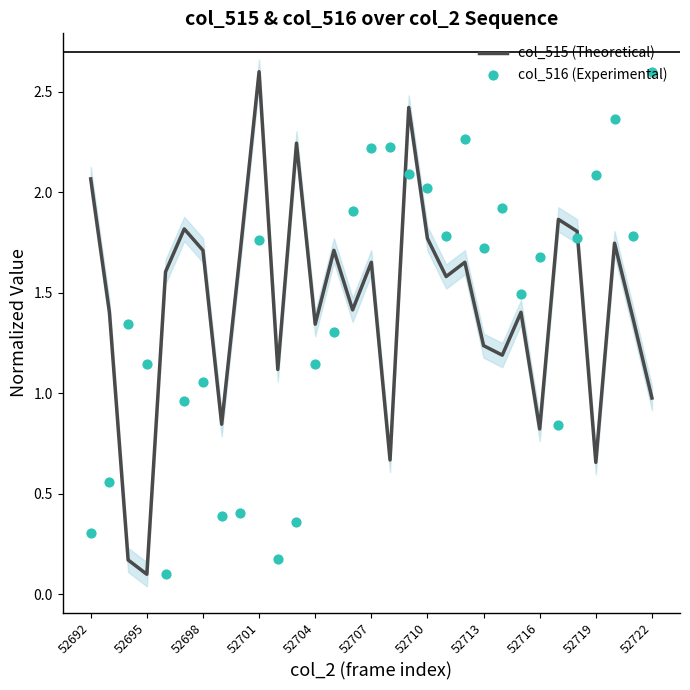

Which series has the widest spread of Y values?

col_515 (Theoretical)